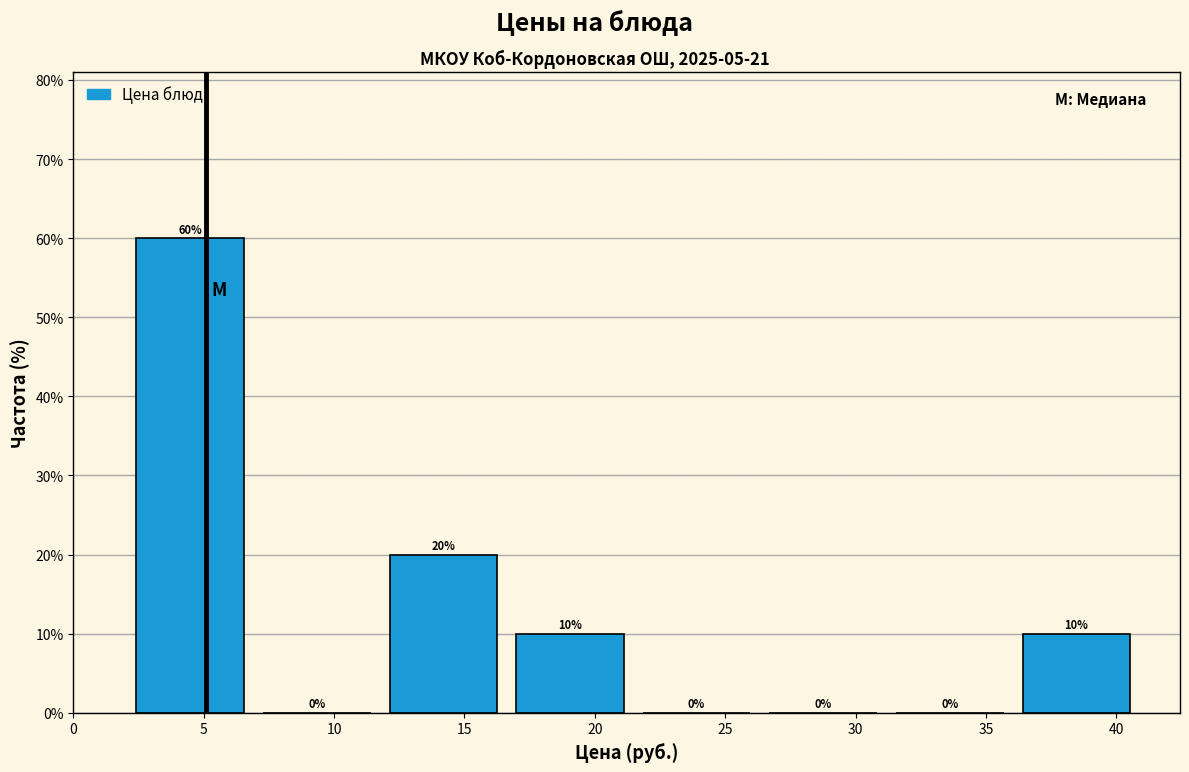

Reading left to right, list every bar in this chart as the range it spans on the x-axis followed by its height. The bar edges are not printed on the chart, so give them approximately, as read against the axis.

2.0 to 7.0: 60
7.0 to 12.0: 0
12.0 to 16.5: 20
16.5 to 21.5: 10
21.5 to 26.5: 0
26.5 to 31.0: 0
31.0 to 36.0: 0
36.0 to 41.0: 10